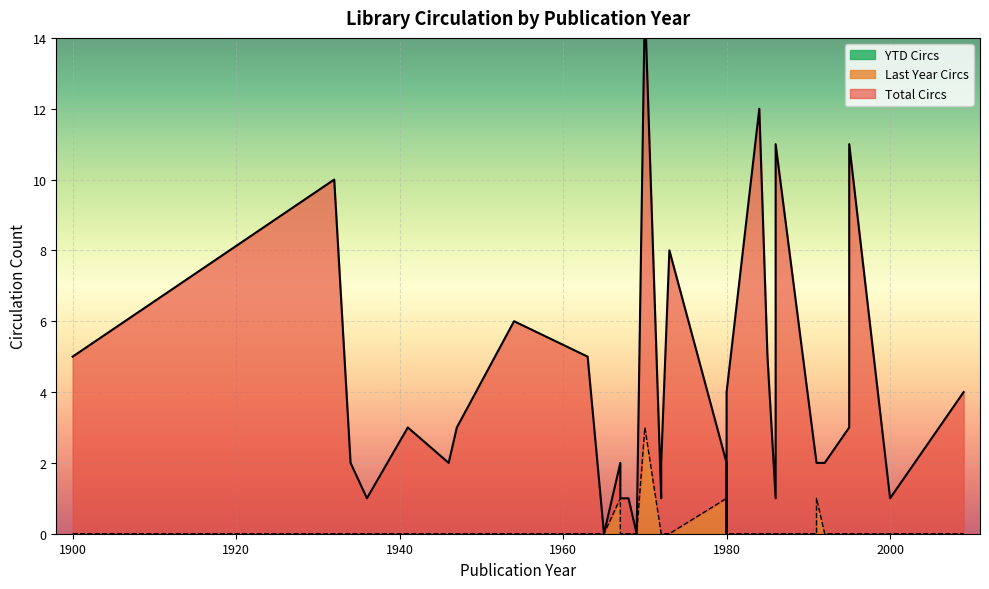

True or false: YTD Circs and Last Year Circs intersect in this chart.

False